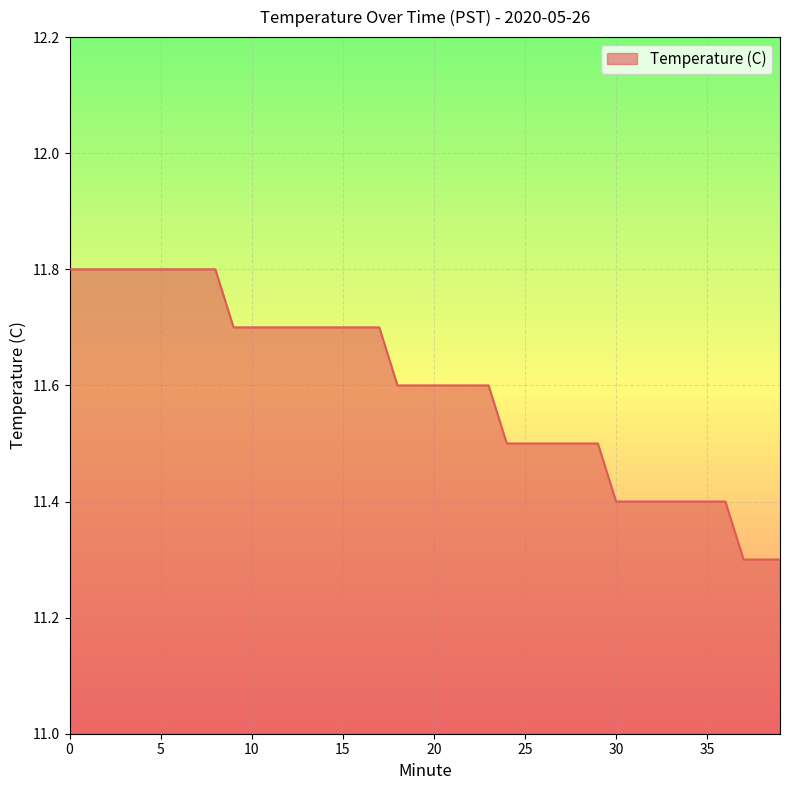

What is the minimum value shown in the chart?

11.3